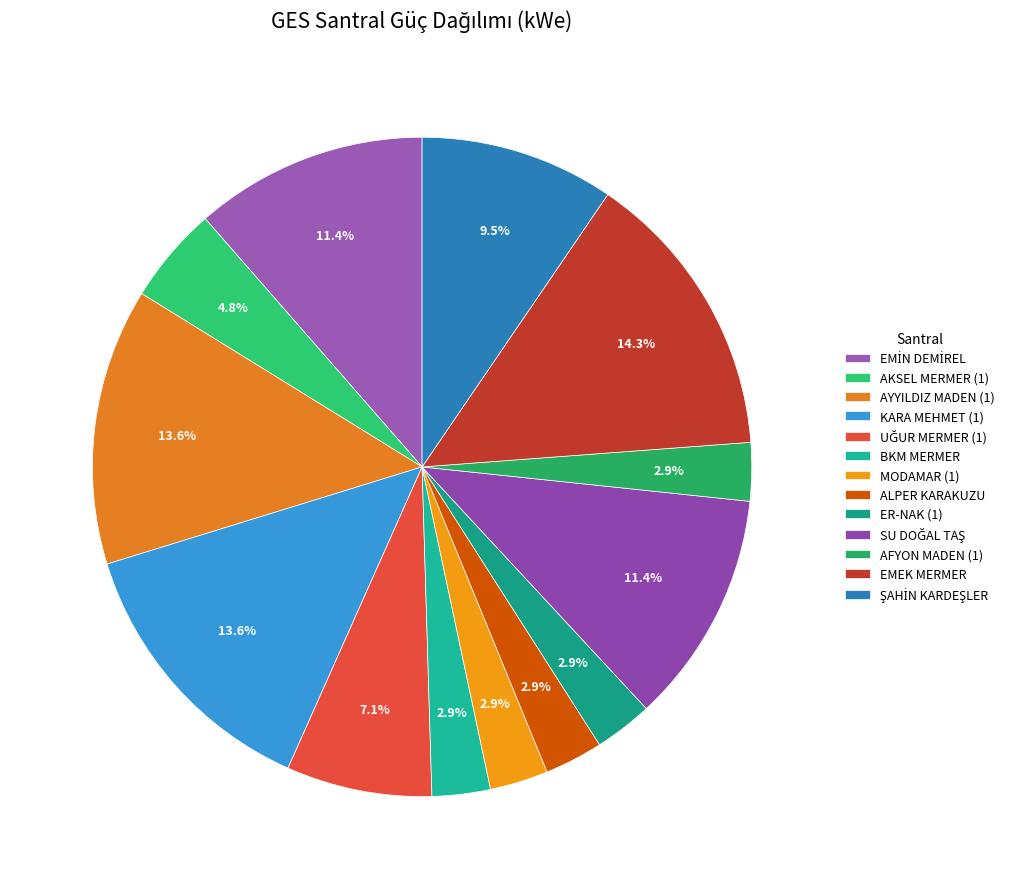

To the nearest percent, what portion does ALPER KARAKUZU represent?

3%